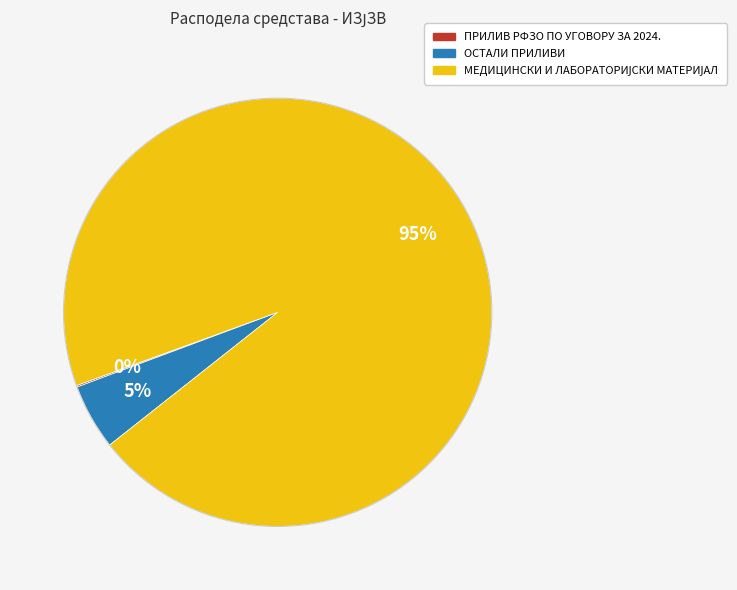

Is there any slice that represents more than half of the pie?

Yes